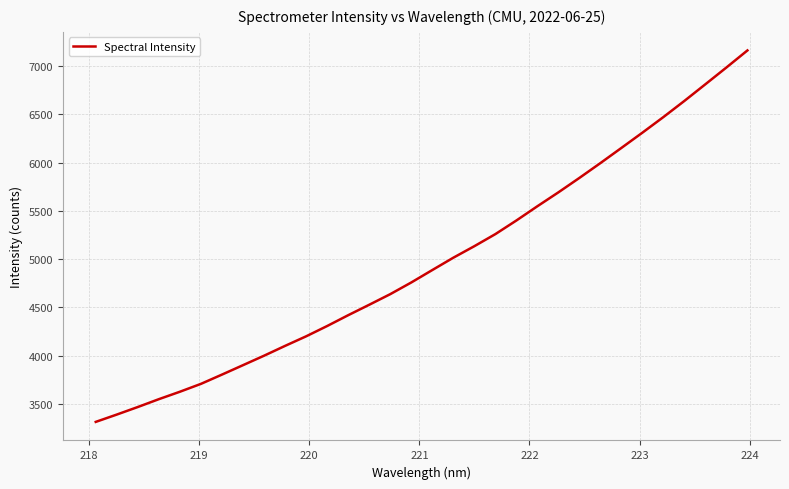

What is the difference between the maximum and minimum values?

3849.9